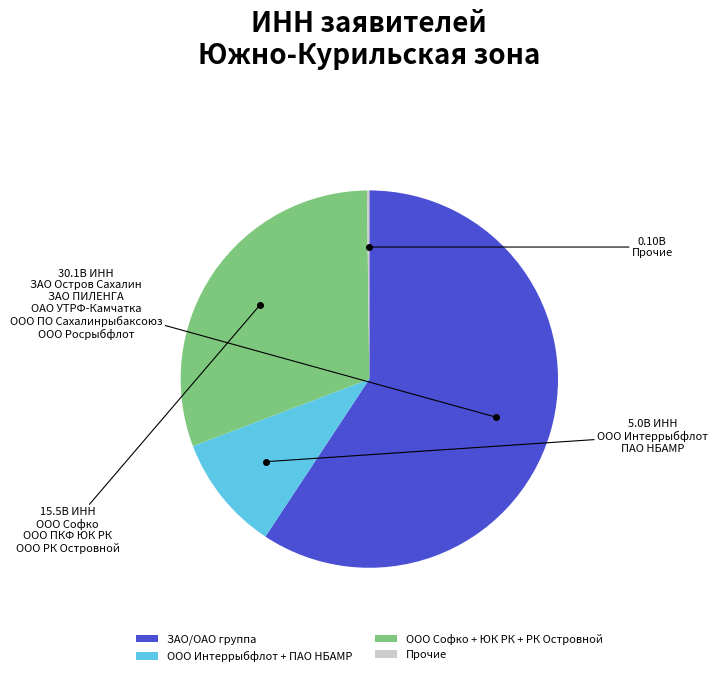

Which slice is the largest?

ЗАО/ОАО группа